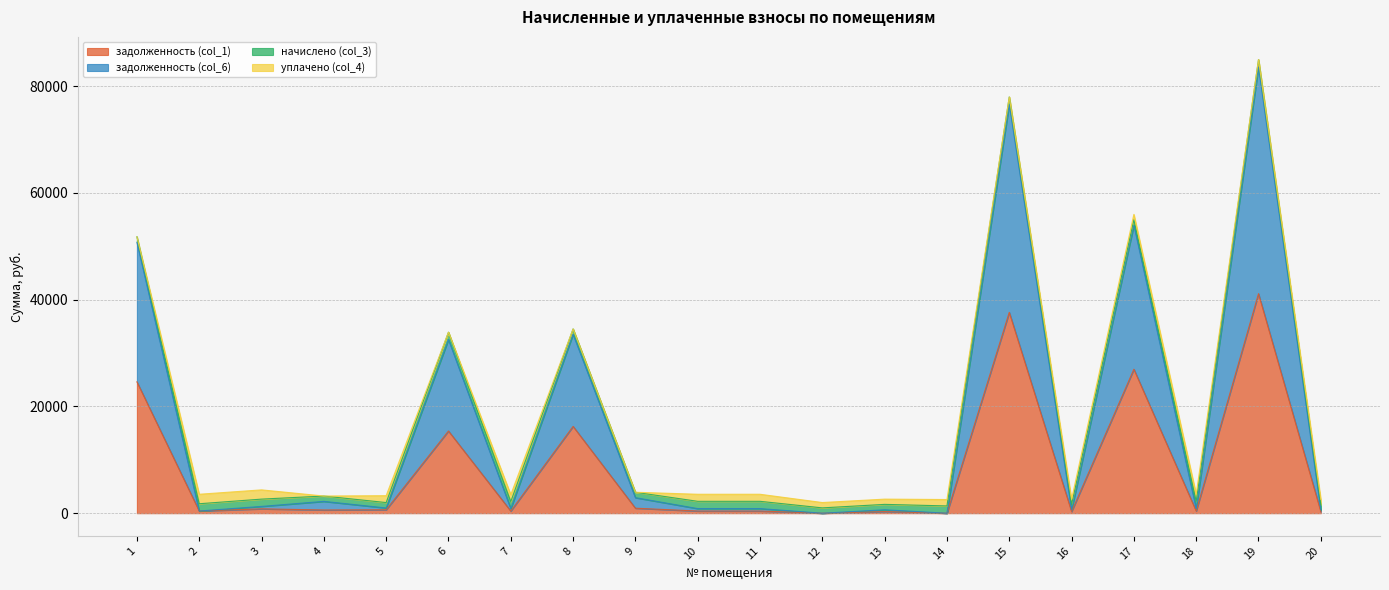

True or false: задолженность (col_6) and задолженность (col_1) cross at least once.

False